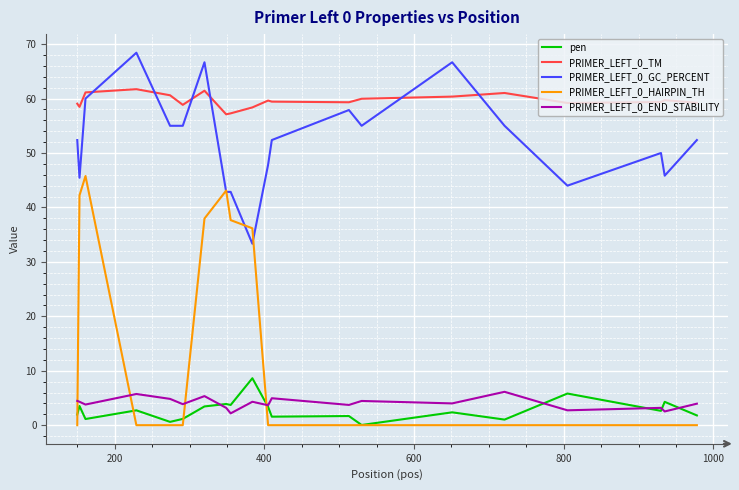

True or false: PRIMER_LEFT_0_GC_PERCENT and PRIMER_LEFT_0_END_STABILITY intersect in this chart.

False